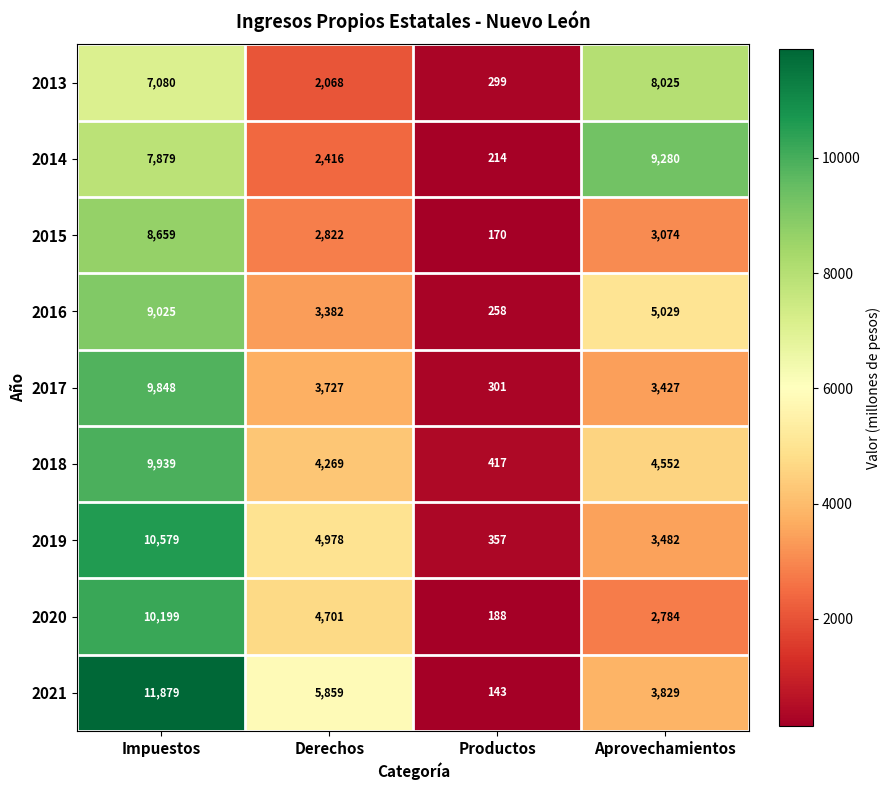

What is the smallest value displayed?

143